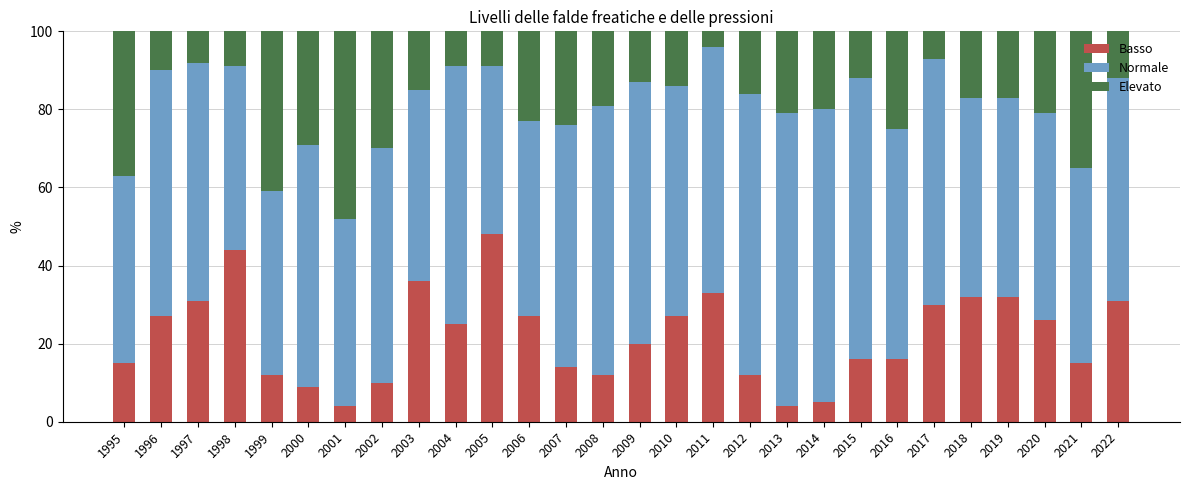

How many categories are shown in the chart?

28